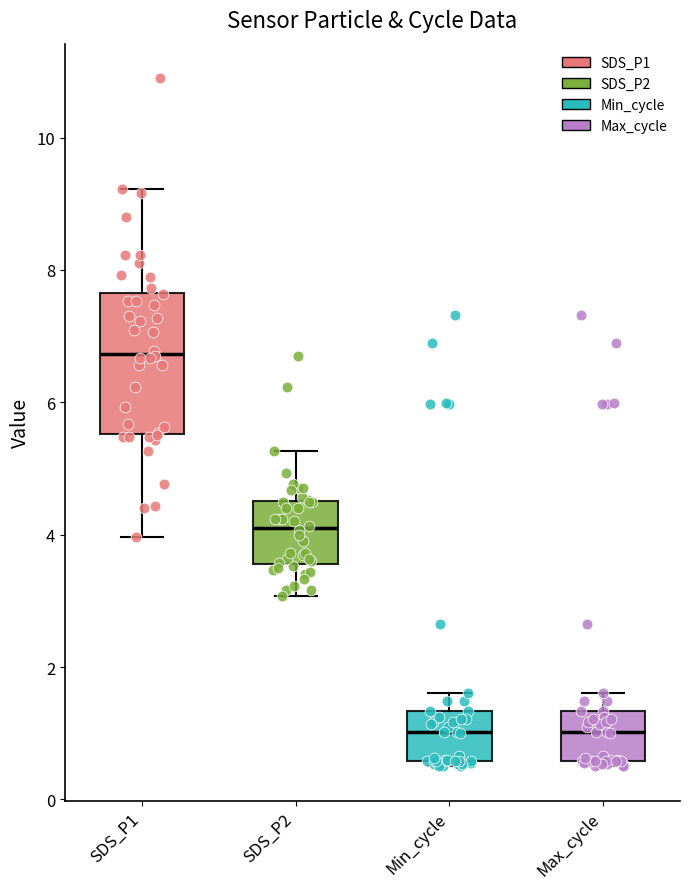

Reading left to right, transcribe this box plot: for each box, give where its median line is, the range the box spans, and where its two whiskers end, as read against the y-axis. The values are not printed on the chart, so give them approximately, as read against the axis.

SDS_P1: median 6.8, box 5.6 to 7.6, whiskers 4.0 to 9.2
SDS_P2: median 4.2, box 3.6 to 4.6, whiskers 3.0 to 5.2
Min_cycle: median 1.0, box 0.6 to 1.4, whiskers 0.6 (just below the box's lower edge) to 1.6
Max_cycle: median 1.0, box 0.6 to 1.4, whiskers 0.6 (just below the box's lower edge) to 1.6